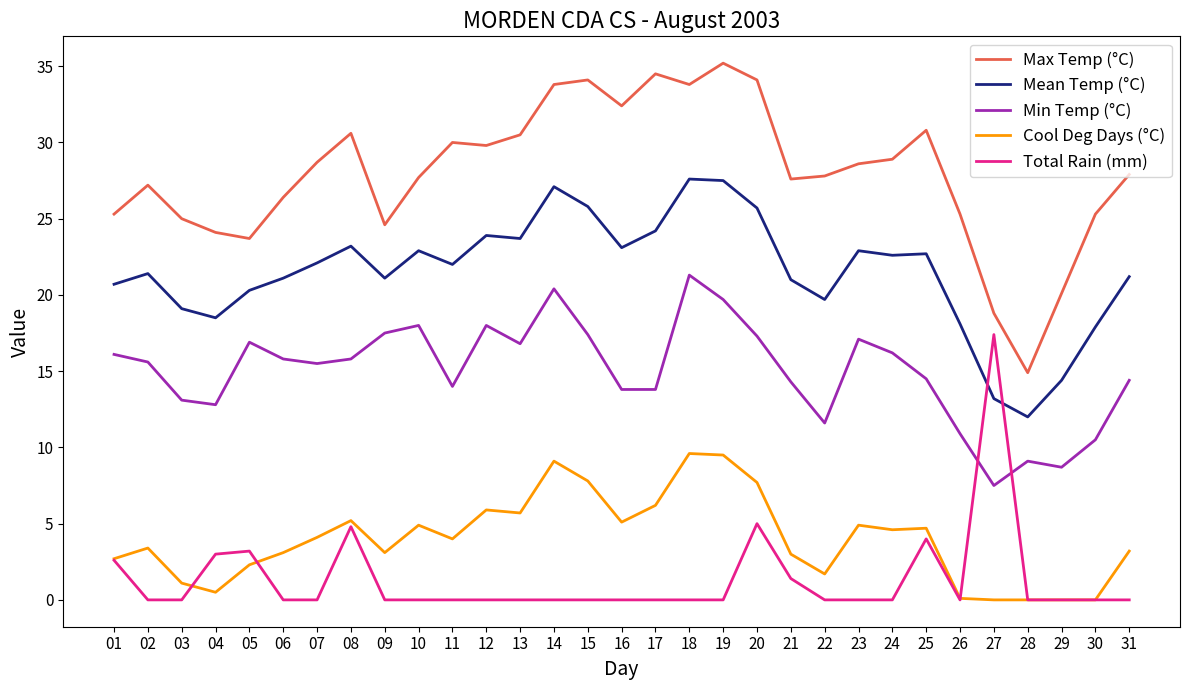

After their last crossing, which series has the higher values: Min Temp (°C) or Total Rain (mm)?

Min Temp (°C)